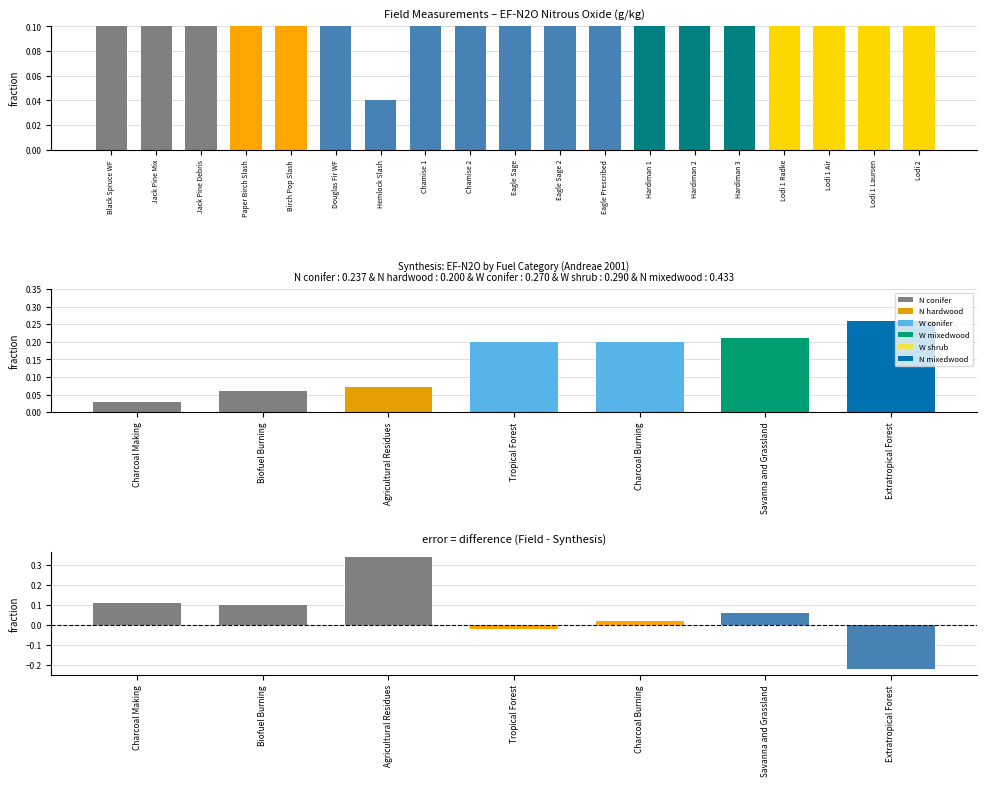

The chart shows a value of 0.0 at Charcoal Burning. True or false?

False